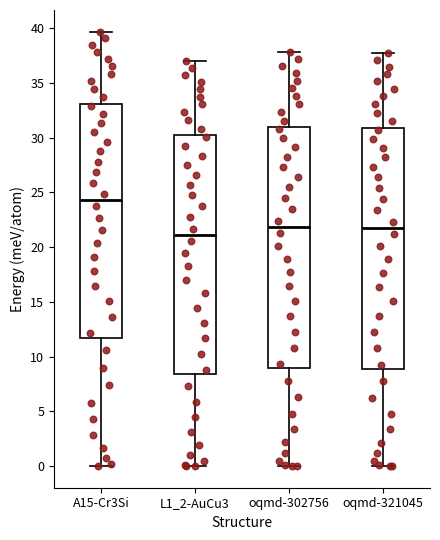

Reading left to right, transcribe this box plot: for each box, give where its median line is, the range the box spans, and where its two whiskers end, as read against the y-axis. The values are not printed on the chart, so give them approximately, as read against the axis.

A15-Cr3Si: median 24.5, box 11.5 to 33.0, whiskers 0.0 to 39.5
L1_2-AuCu3: median 21.0, box 8.5 to 30.0, whiskers 0.0 to 37.0
oqmd-302756: median 22.0, box 9.0 to 31.0, whiskers 0.0 to 38.0
oqmd-321045: median 22.0, box 9.0 to 31.0, whiskers 0.0 to 38.0